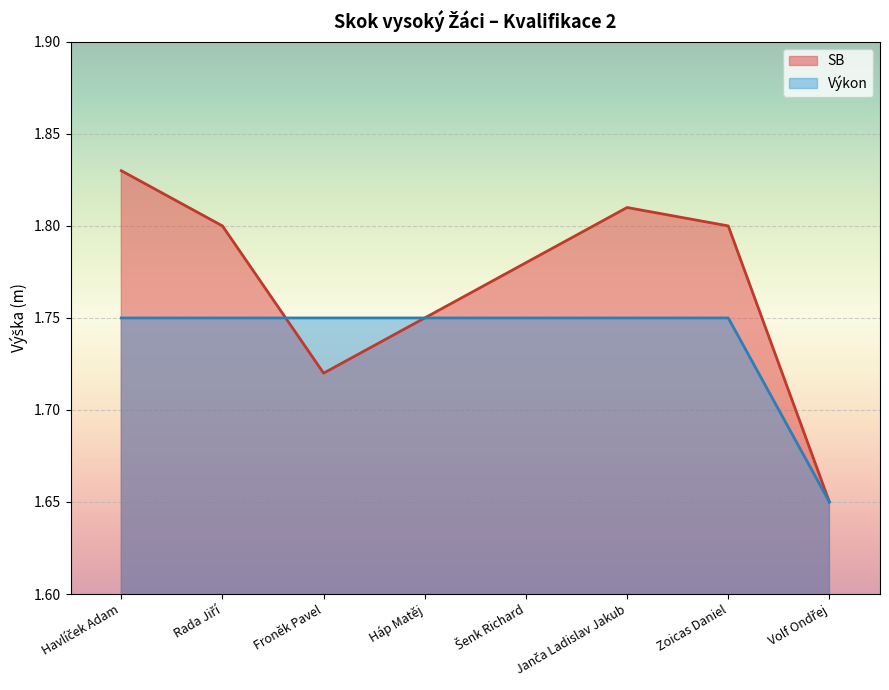

How many interior local peaks does the SB series have?

1